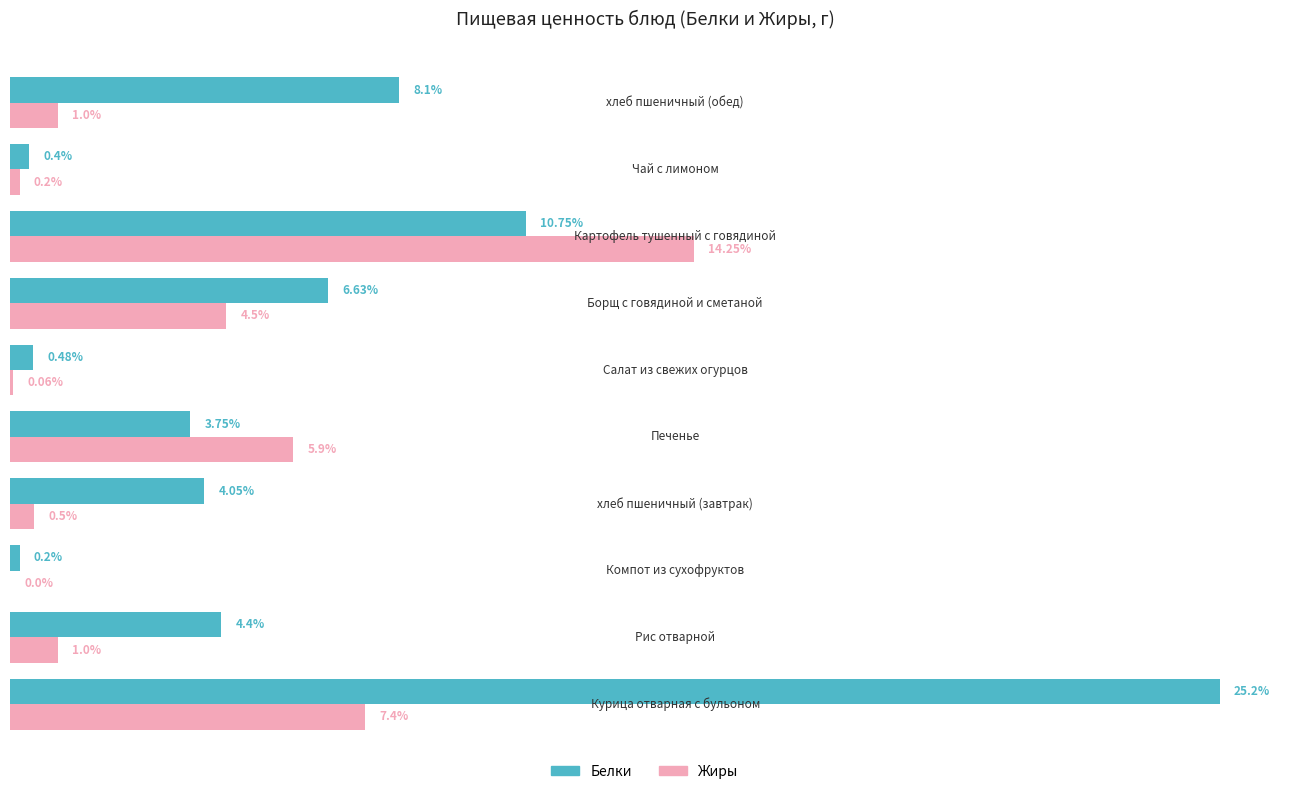

Rank the series by their average value, from lowest to highest.

Жиры, Белки